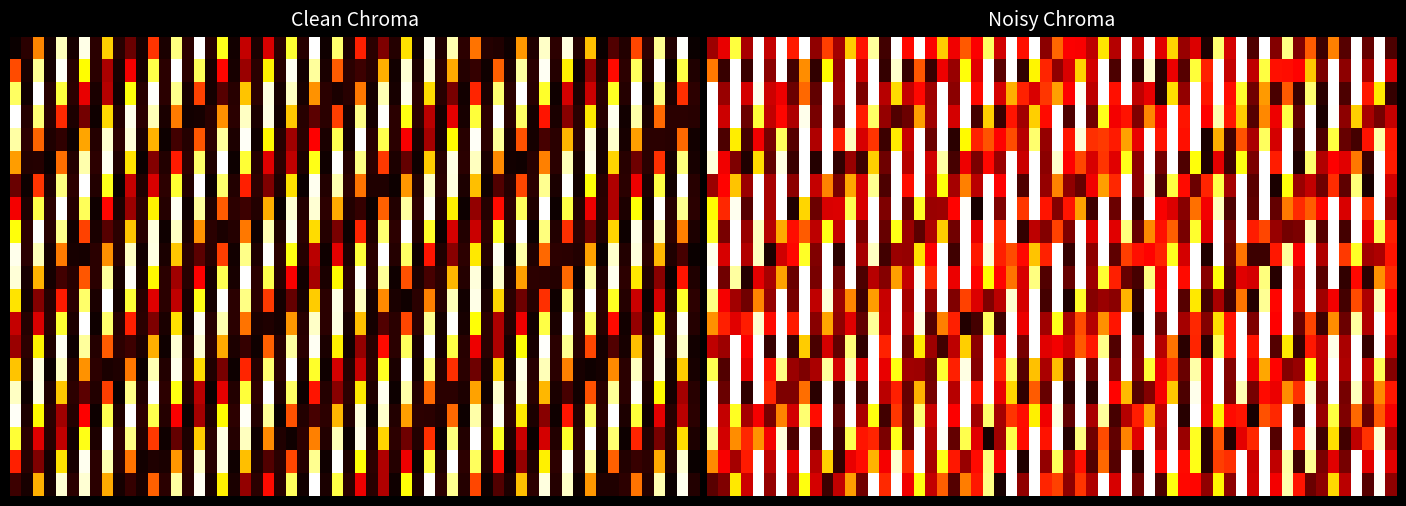

The value of 27242e7ee6eade6e944f5d73180b2a31b1683c3 at io_index is 59. True or false?

False